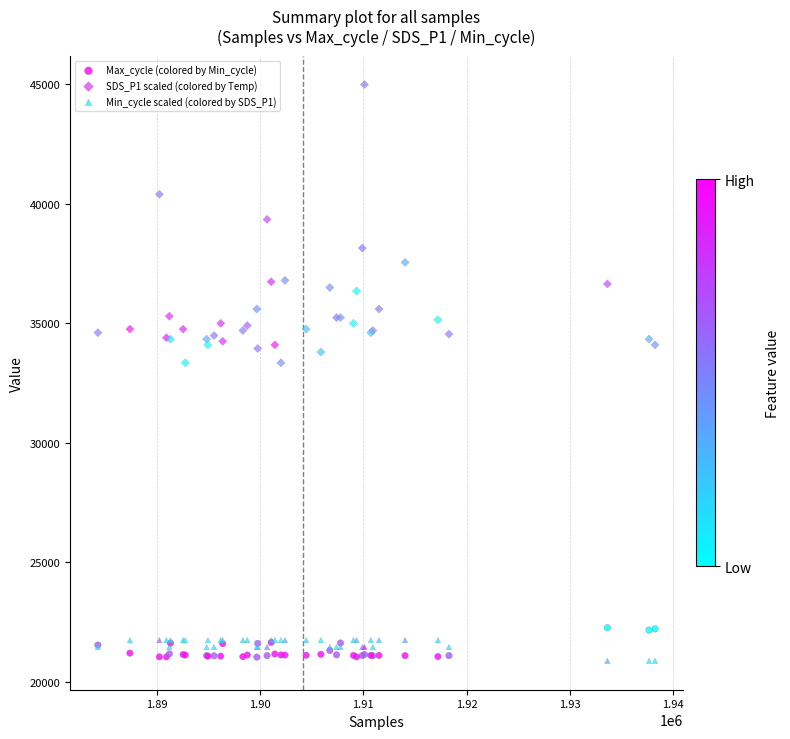

What are all the series names shown in the legend?

Max_cycle (colored by Min_cycle), SDS_P1 scaled (colored by Temp), Min_cycle scaled (colored by SDS_P1)